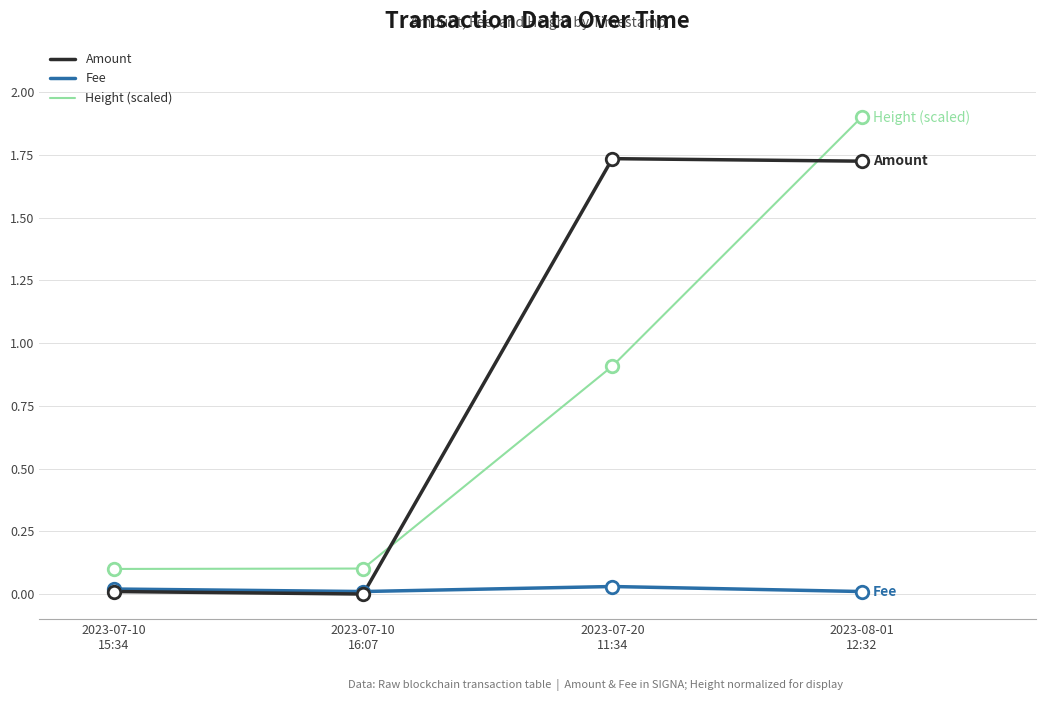

At which category is the sum across all series the highest?

2023-08-01
12:32